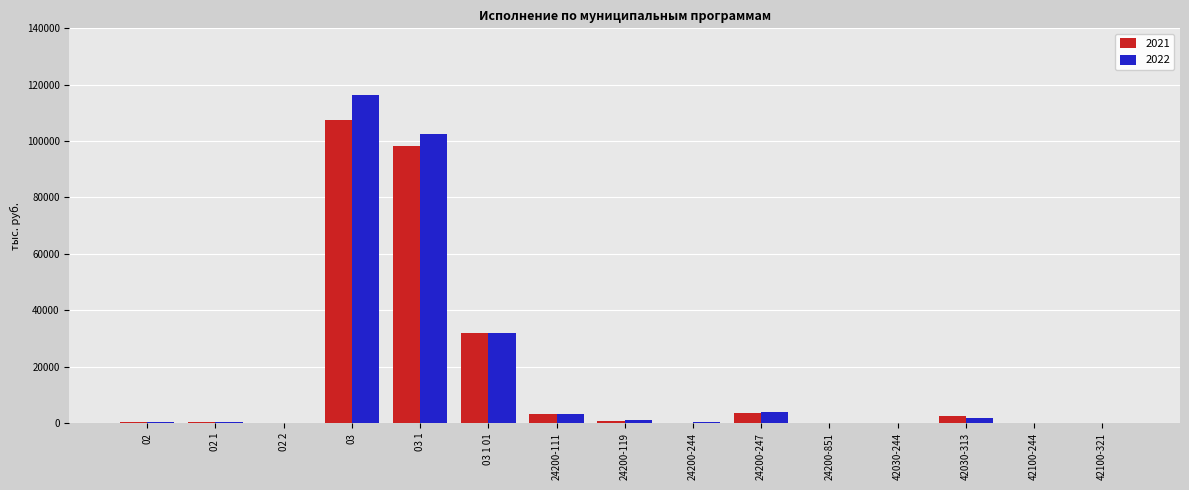

Is the value of 2022 at 03 greater than the value of 2021 at 03 1?

Yes